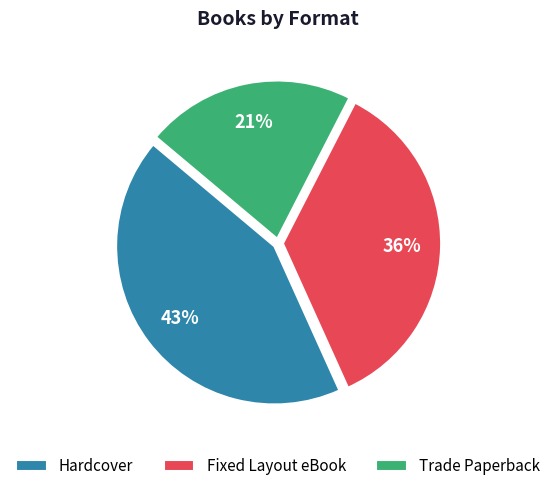

To the nearest percent, what portion does Hardcover represent?

43%